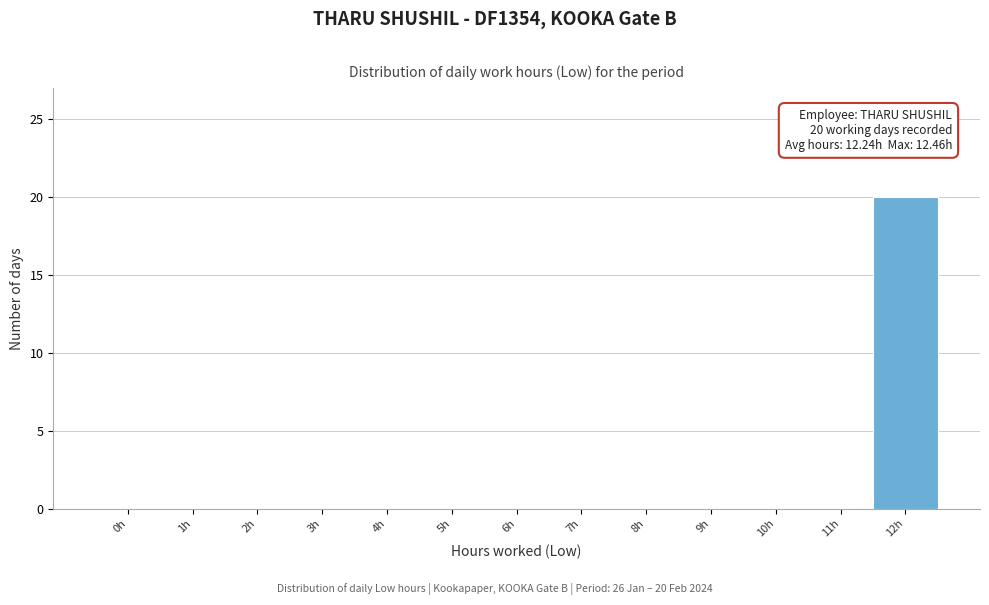

Reading left to right, transcribe all the data shown in this chart.

0h=0	1h=0	2h=0	3h=0	4h=0	5h=0	6h=0	7h=0	8h=0	9h=0	10h=0	11h=0	12h=20